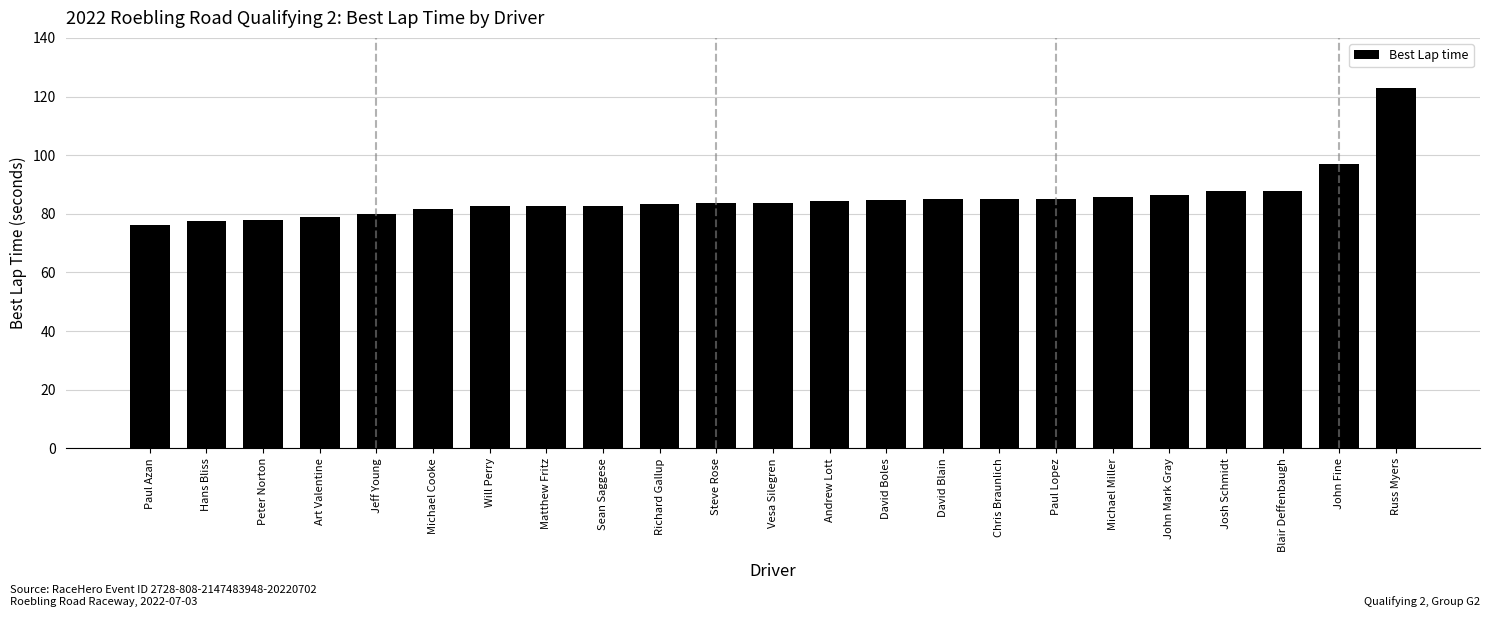

Does the chart contain stacked bars?

No